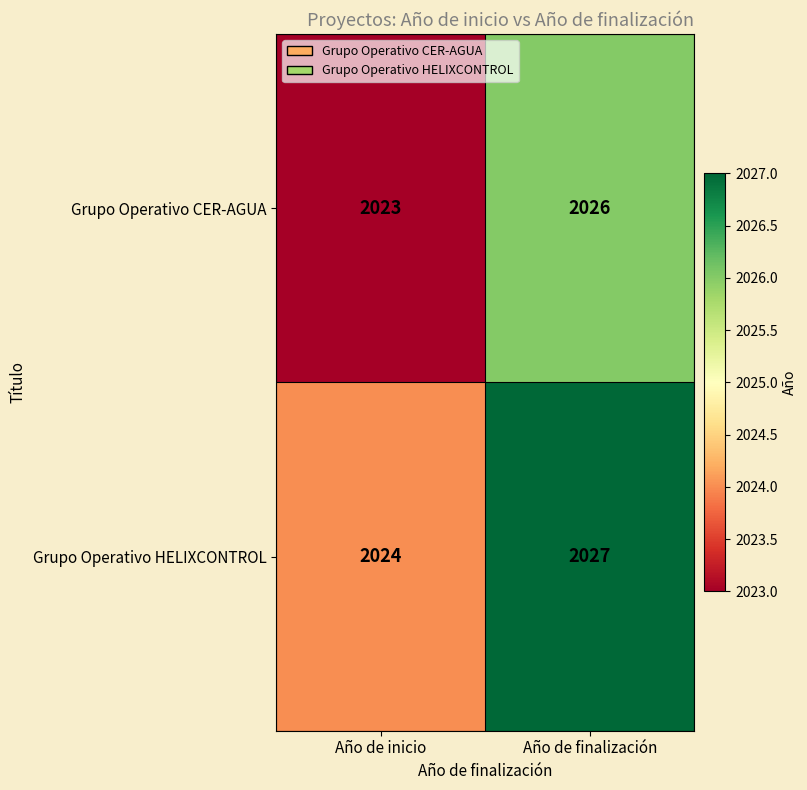

What is the sum of all Grupo Operativo HELIXCONTROL values?

4051